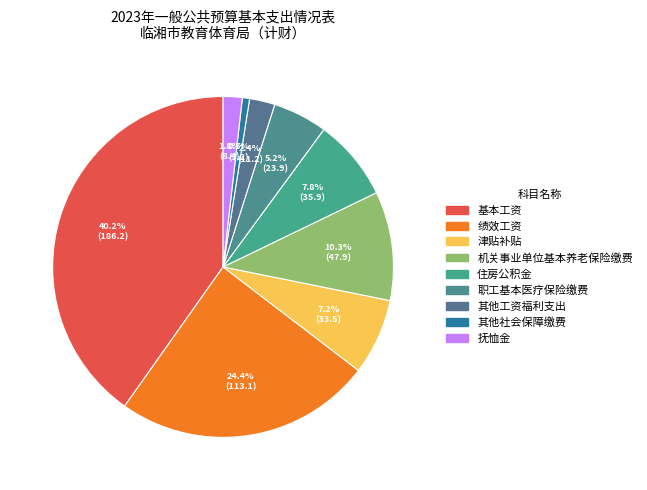

To the nearest percent, what is the difference between the largest and smallest slice percentages?

40%